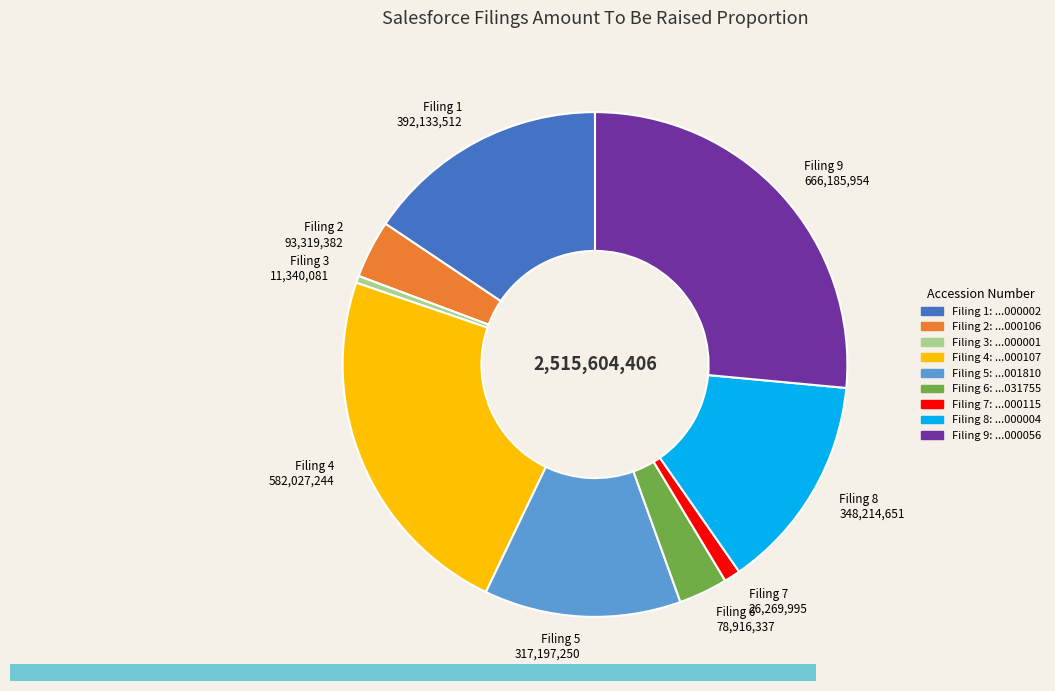

Rank the categories by value from lowest to highest.

Filing 3, Filing 7, Filing 6, Filing 2, Filing 5, Filing 8, Filing 1, Filing 4, Filing 9